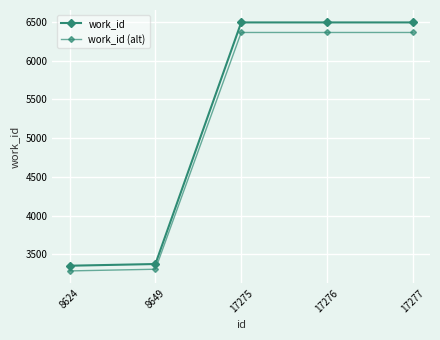

What is the highest value of the work_id series?

6496.0